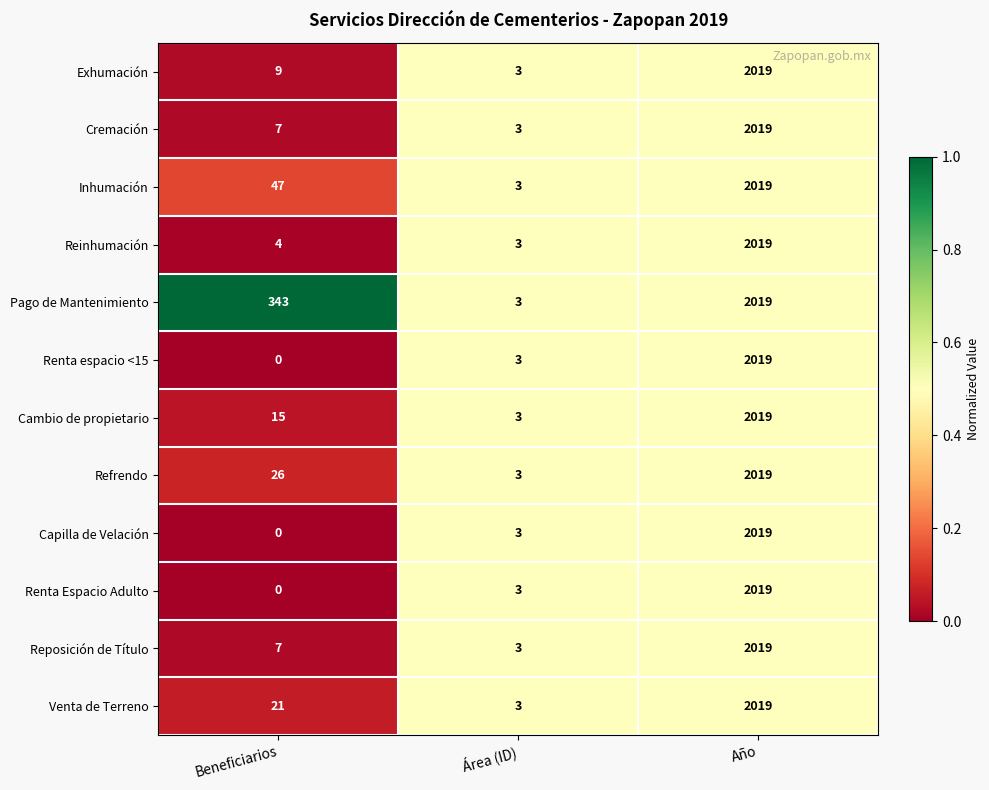

Which category has the highest value across all series?

Año